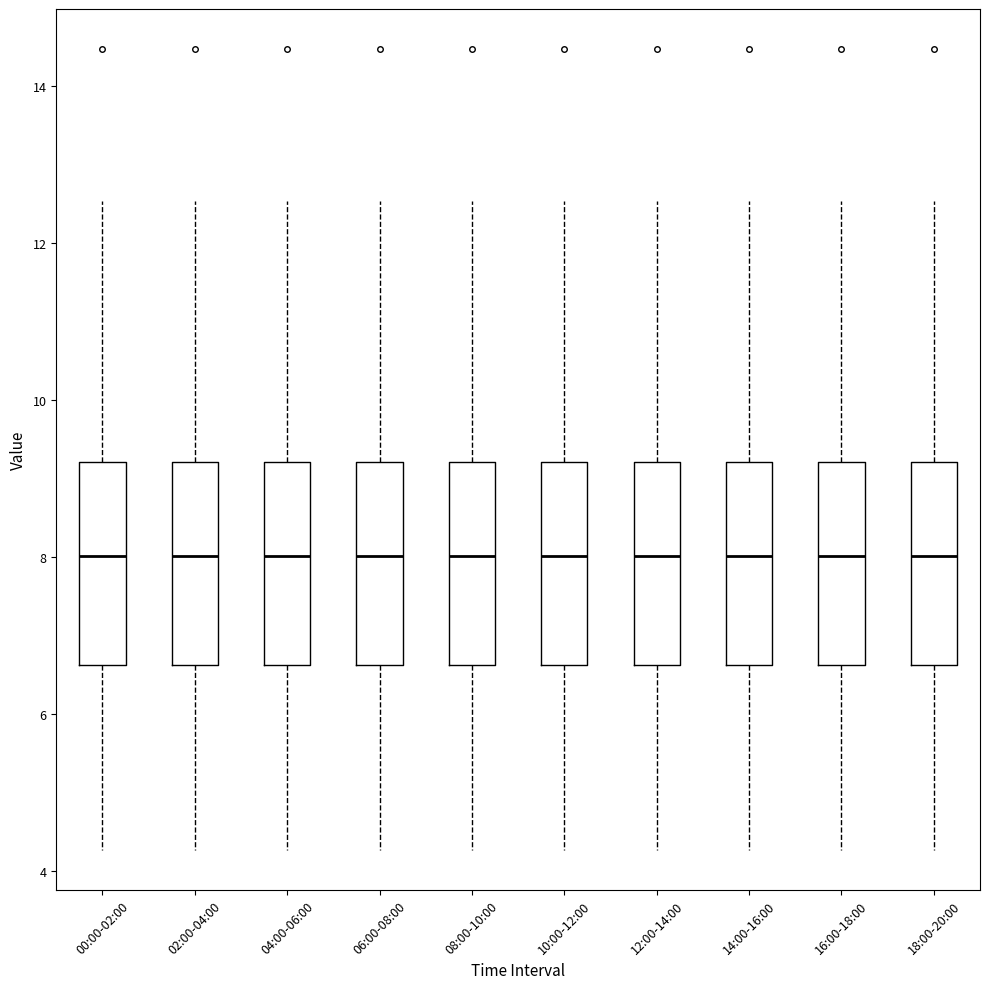

Reading left to right, read every box against the y-axis: the position of its median line, the range the box covers, and the ends of its whiskers. The values are not printed on the chart, so give them approximately, as read against the axis.

00:00-02:00: median 8.0, box 6.6 to 9.2, whiskers 4.2 to 12.6
02:00-04:00: median 8.0, box 6.6 to 9.2, whiskers 4.2 to 12.6
04:00-06:00: median 8.0, box 6.6 to 9.2, whiskers 4.2 to 12.6
06:00-08:00: median 8.0, box 6.6 to 9.2, whiskers 4.2 to 12.6
08:00-10:00: median 8.0, box 6.6 to 9.2, whiskers 4.2 to 12.6
10:00-12:00: median 8.0, box 6.6 to 9.2, whiskers 4.2 to 12.6
12:00-14:00: median 8.0, box 6.6 to 9.2, whiskers 4.2 to 12.6
14:00-16:00: median 8.0, box 6.6 to 9.2, whiskers 4.2 to 12.6
16:00-18:00: median 8.0, box 6.6 to 9.2, whiskers 4.2 to 12.6
18:00-20:00: median 8.0, box 6.6 to 9.2, whiskers 4.2 to 12.6